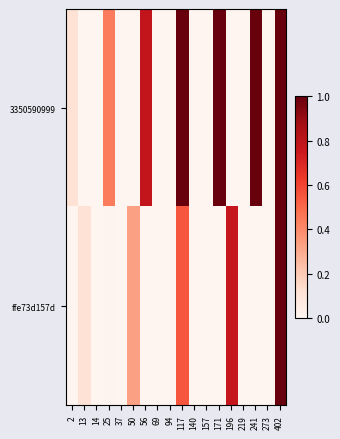

What is the spread (max minus min) of values at 196?

0.8